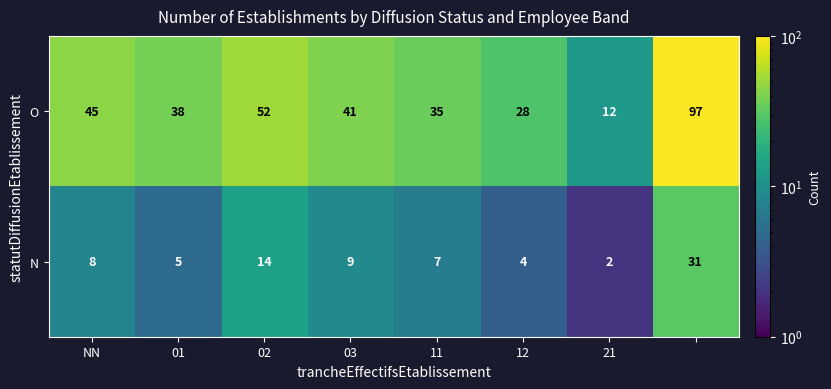

What is the minimum value for O?

12